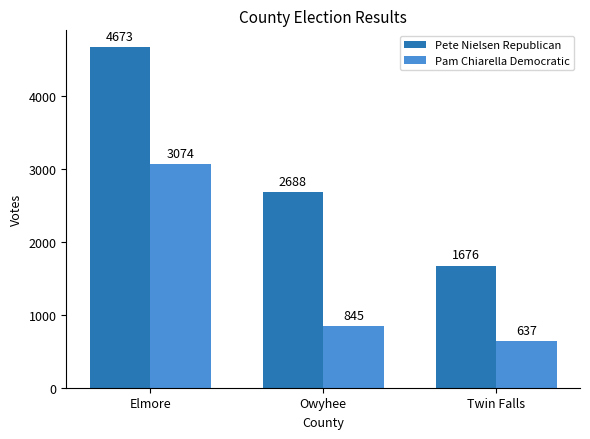

What is the sum of all Pete Nielsen Republican values?

9037